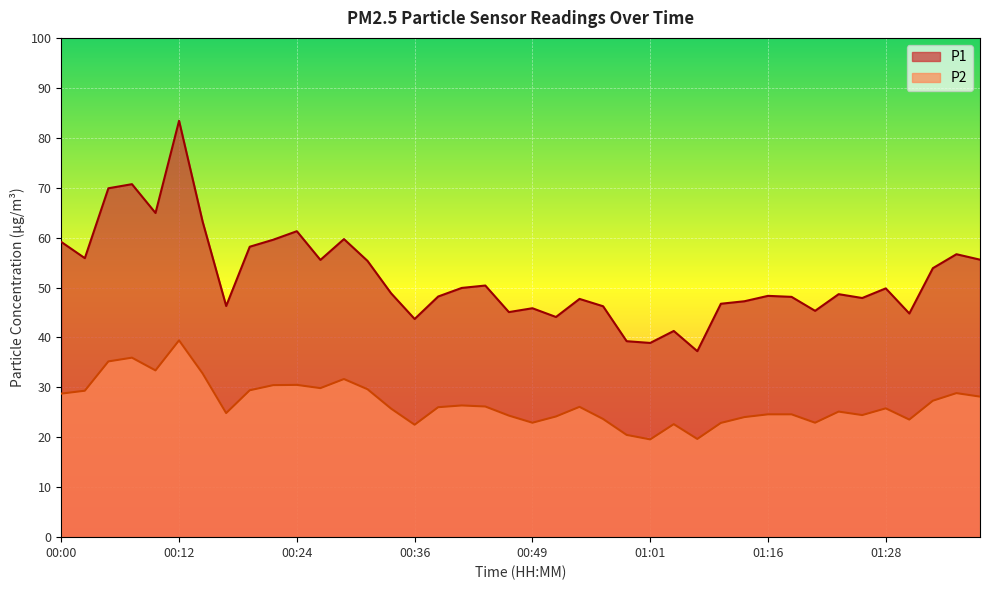

Reading left to right, transcribe all the data shown in this chart.

P1: 00:00=59.1	00:02=55.9	00:05=69.9	00:07=70.7	00:09=64.9	00:12=83.4	00:14=63.2	00:17=46.3	00:19=58.2	00:22=59.6	00:24=61.3	00:27=55.5	00:29=59.7	00:31=55.3	00:34=48.9	00:36=43.7	00:39=48.2	00:41=49.9	00:44=50.4	00:46=45.1	00:49=45.9	00:51=44.1	00:54=47.7	00:56=46.2	00:59=39.2	01:01=38.9	01:03=41.3	01:08=37.2	01:11=46.8	01:13=47.2	01:16=48.3	01:18=48.1	01:21=45.3	01:23=48.7	01:26=47.9	01:28=49.8	01:31=44.8	01:33=53.9	01:36=56.7	01:38=55.6
P2: 00:00=28.8	00:02=29.3	00:05=35.2	00:07=36.0	00:09=33.4	00:12=39.4	00:14=32.8	00:17=24.9	00:19=29.4	00:22=30.4	00:24=30.5	00:27=29.9	00:29=31.7	00:31=29.6	00:34=25.8	00:36=22.5	00:39=26.0	00:41=26.4	00:44=26.2	00:46=24.4	00:49=22.9	00:51=24.2	00:54=26.1	00:56=23.7	00:59=20.5	01:01=19.6	01:03=22.6	01:08=19.7	01:11=22.9	01:13=24.1	01:16=24.6	01:18=24.6	01:21=22.9	01:23=25.1	01:26=24.4	01:28=25.8	01:31=23.6	01:33=27.3	01:36=28.9	01:38=28.1